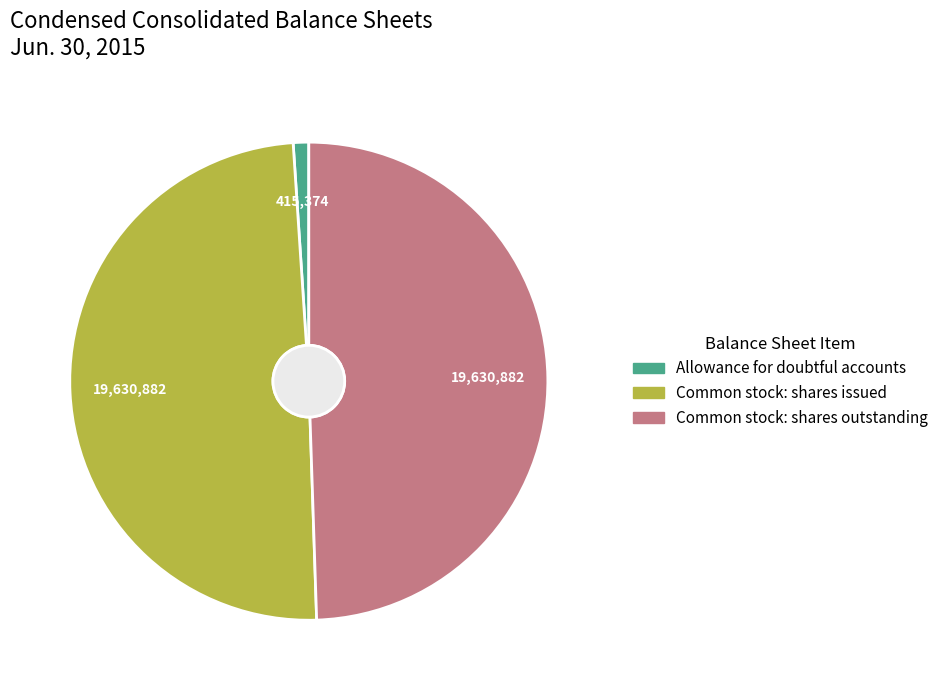

How many segments does this pie chart have?

3